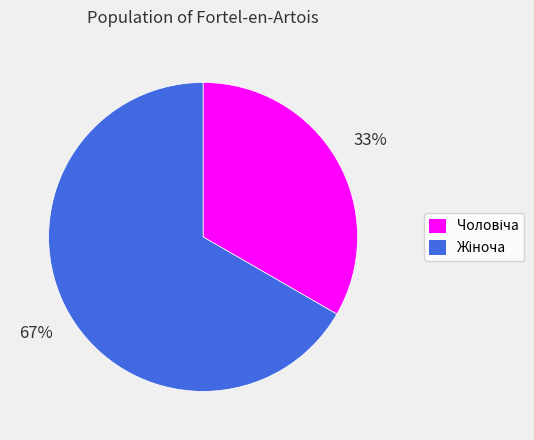

Does any single category account for the majority?

Yes